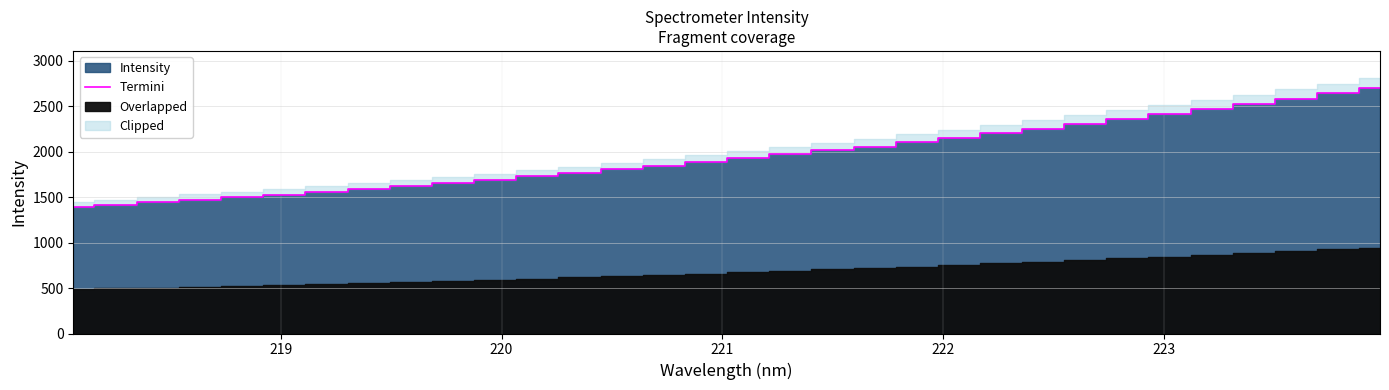

True or false: the data has more than 0 interior local peaks.

False